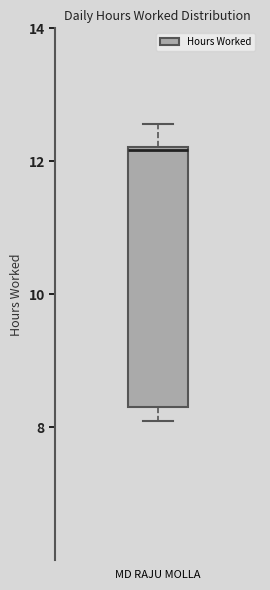

Transcribe this box plot: give where the median line is, the range the box spans, and where the two whiskers end, as read against the y-axis. The values are not printed on the chart, so give them approximately, as read against the axis.

median 12.2, box 8.4 to 12.2, whiskers 8.0 to 12.6